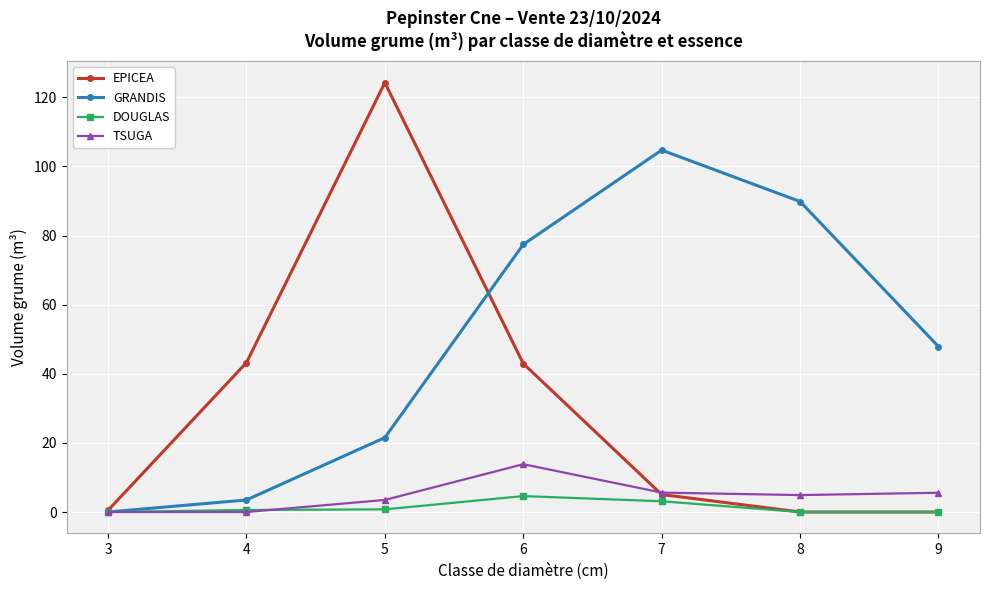

How many categories are shown in the chart?

7